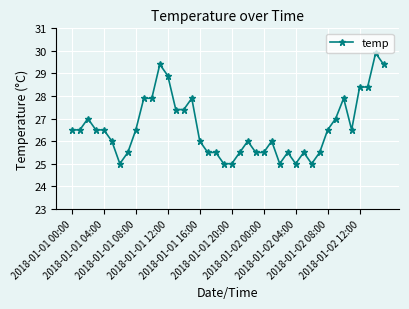

What is the minimum value shown in the chart?

25.0